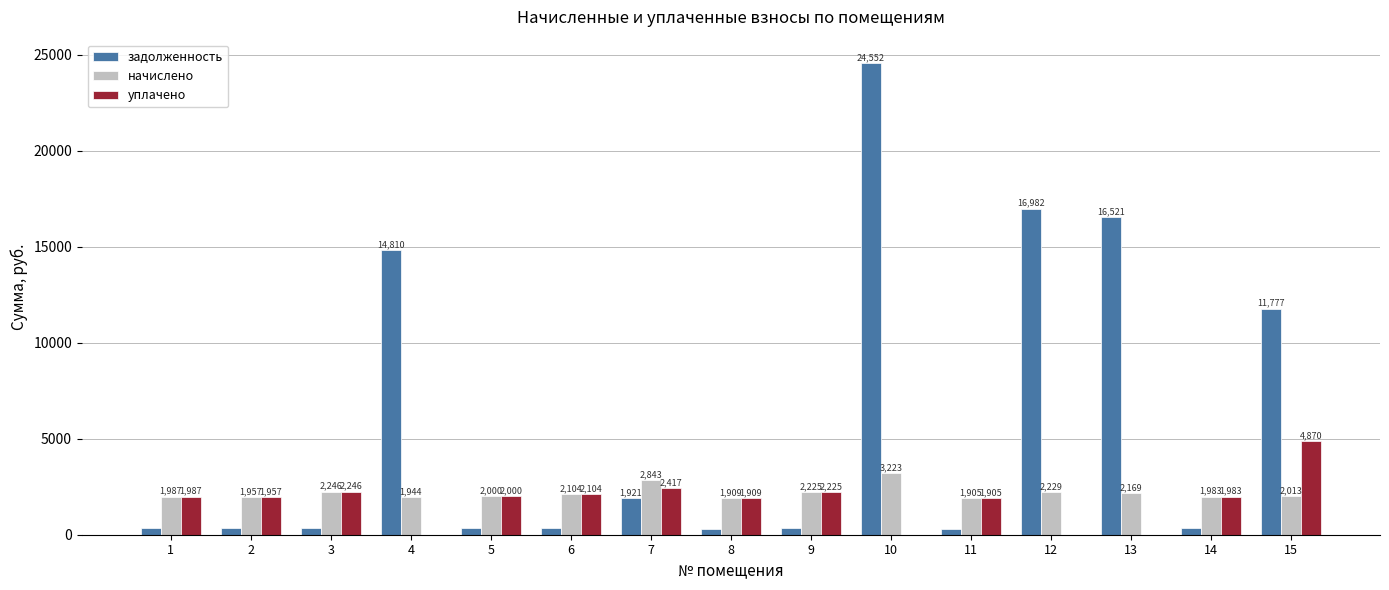

Are the bars horizontal?

No